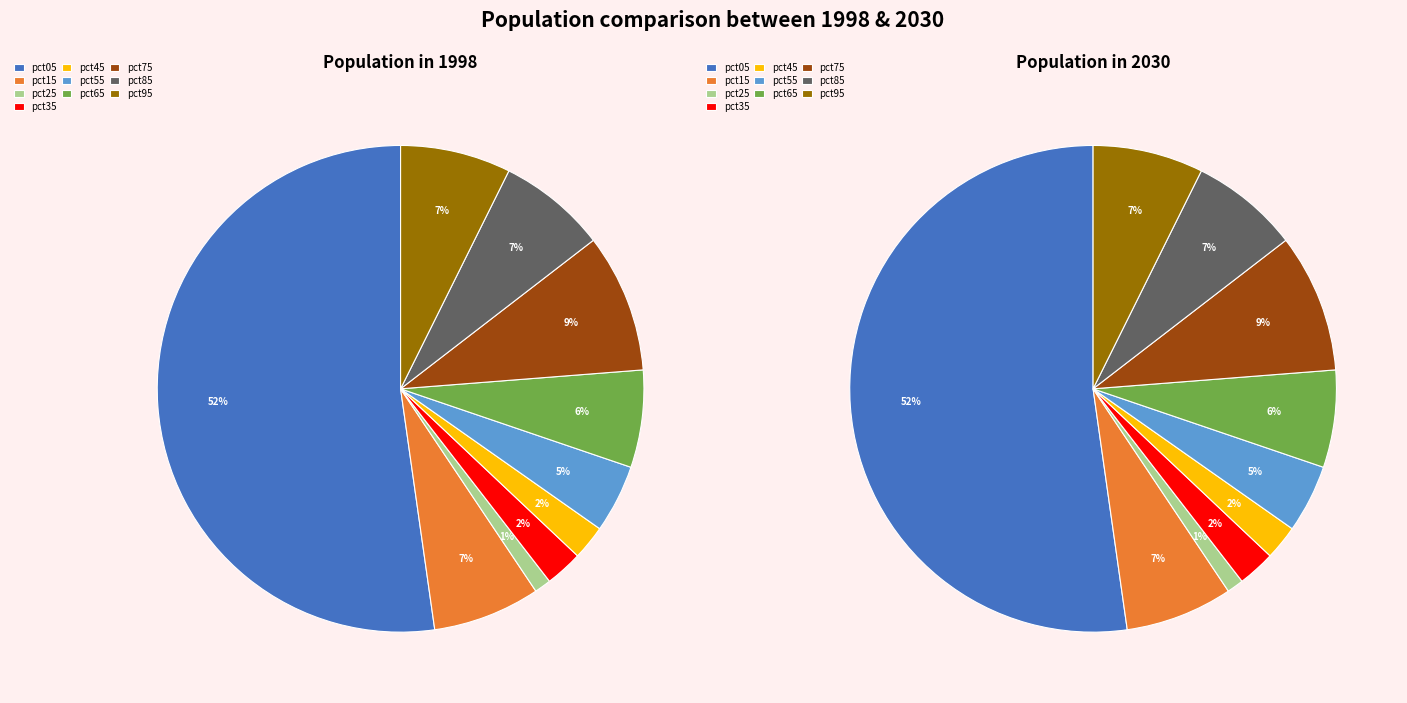

To the nearest percent, what percentage of the pie is pct55?

5%